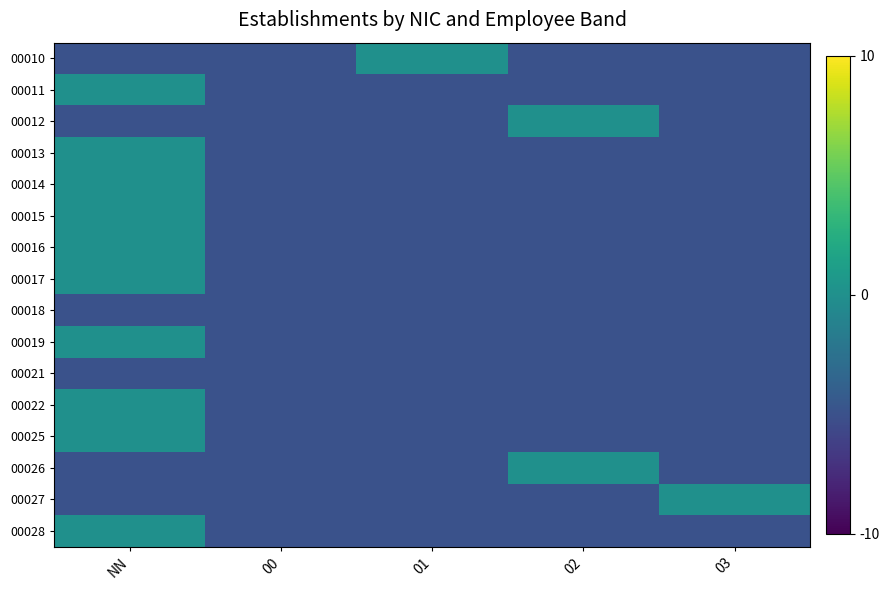

What is the difference between the highest and lowest values at 02?

5